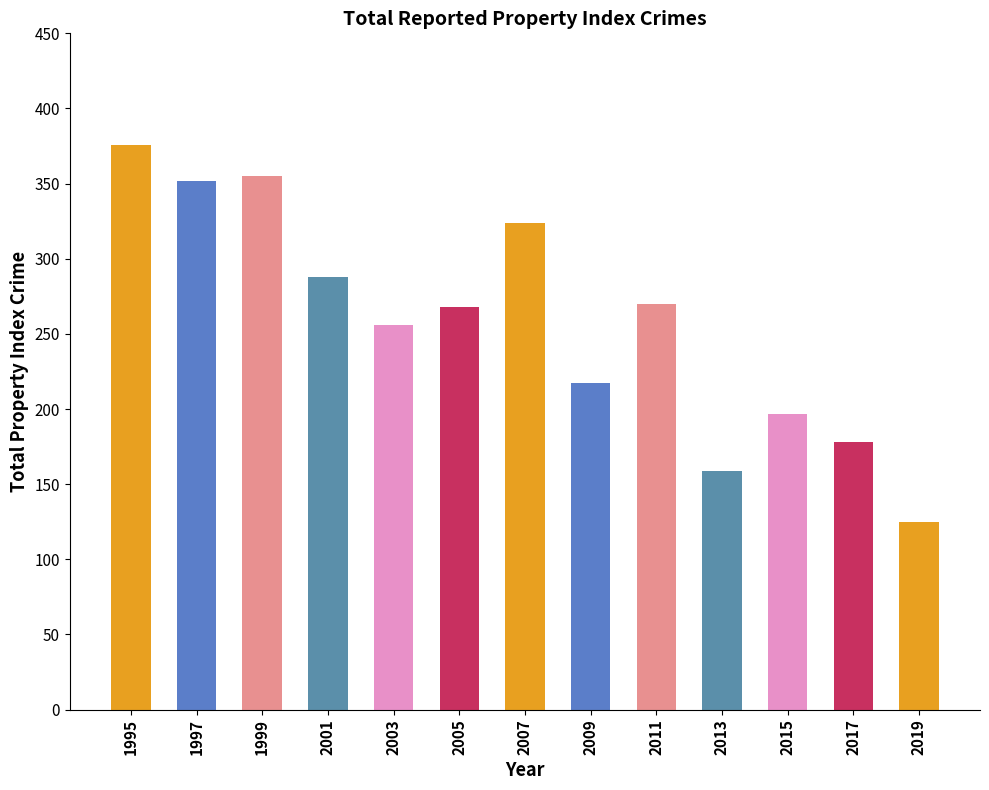

Which category has the lowest value across all series?

2019